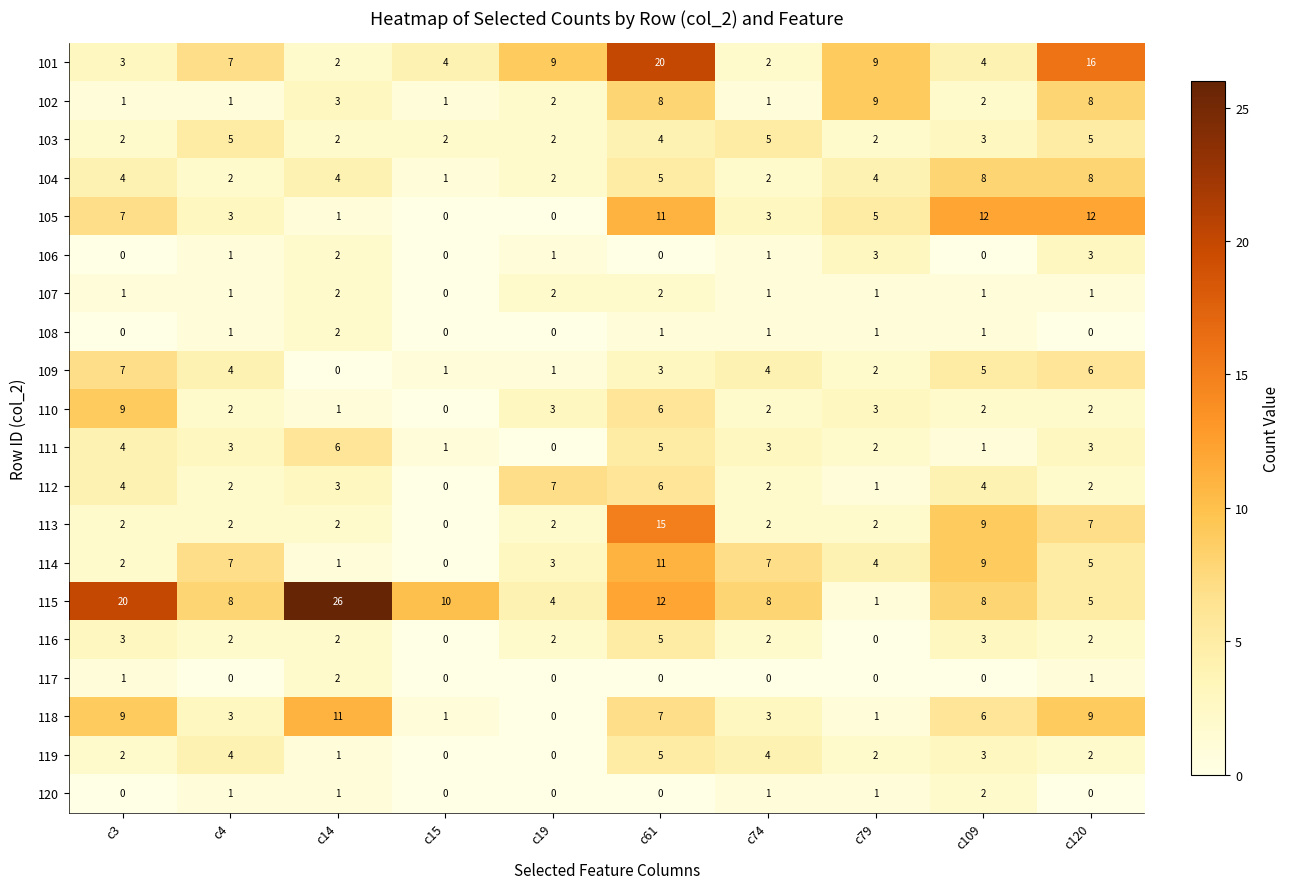

Read the 106 value at c79.

3